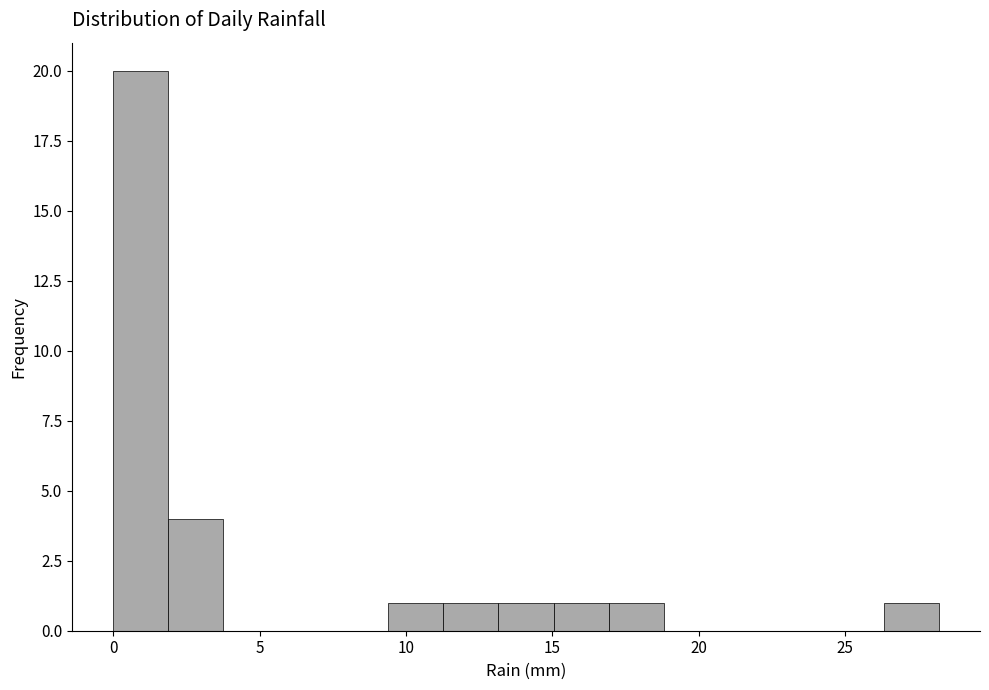

Read against the x-axis, roughly where is the centre of the tallest bar?

1.0